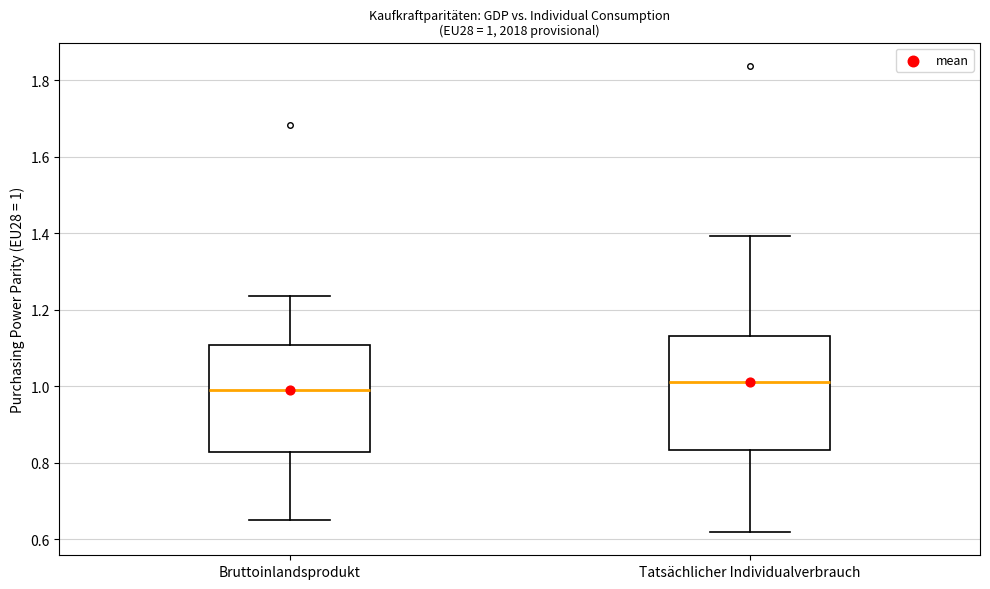

Which box's median line is the lowest?

Bruttoinlandsprodukt